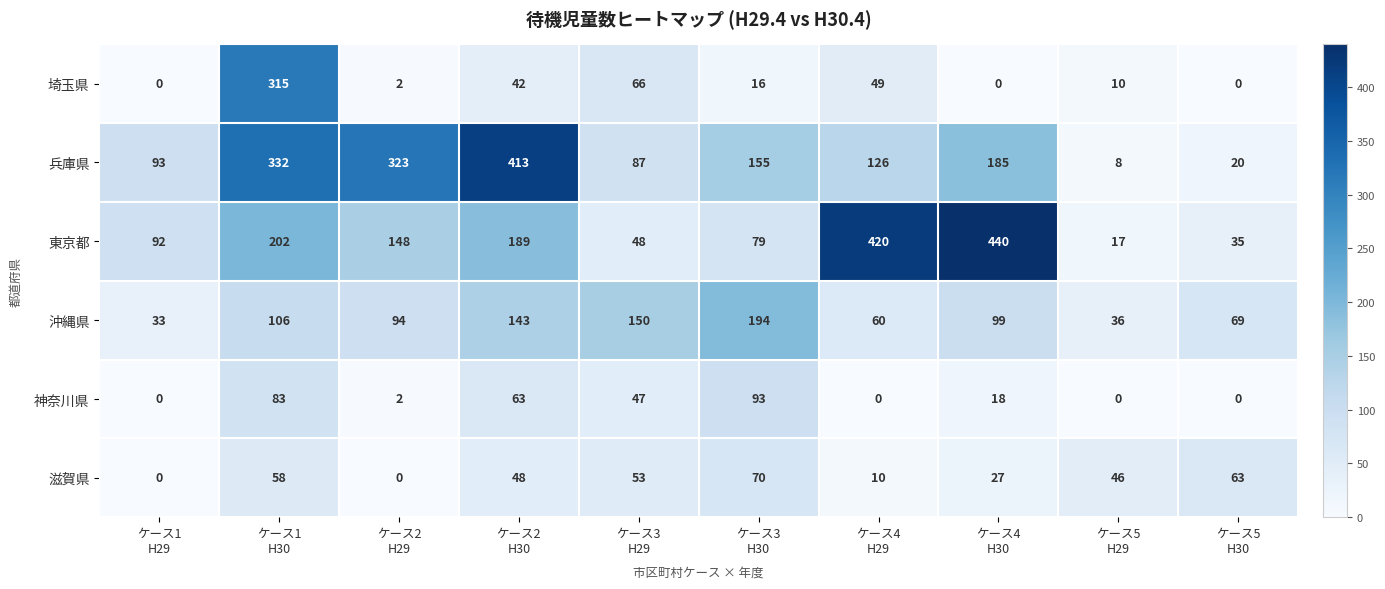

Which series has the widest spread of values?

東京都